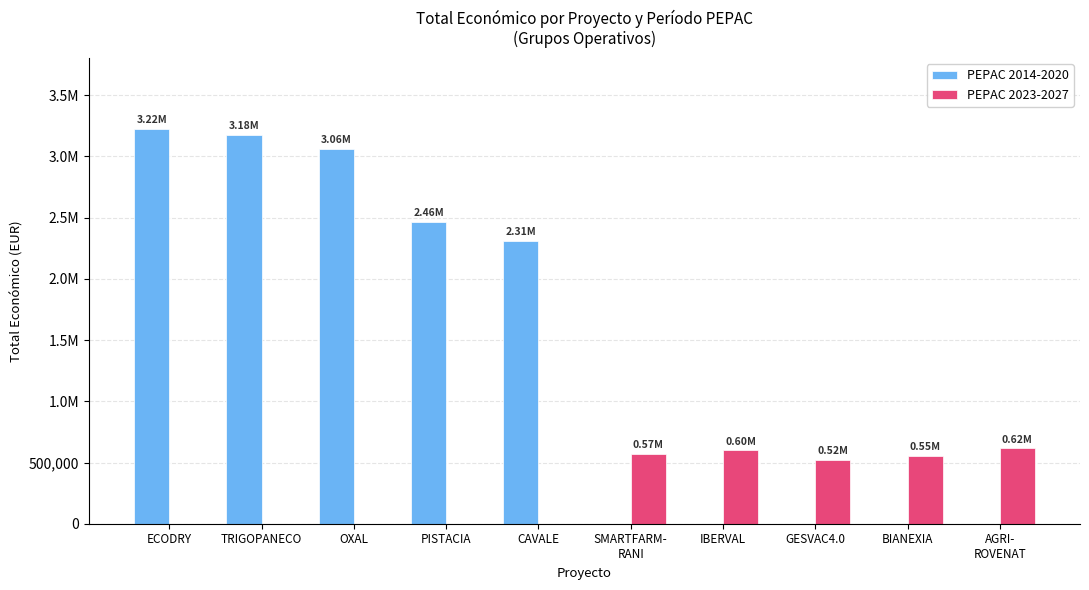

At which category is the sum across all series the highest?

ECODRY